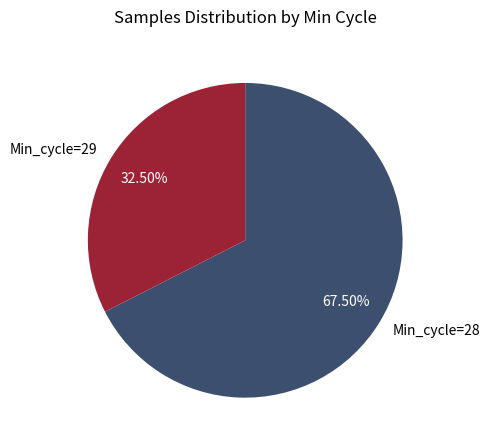

What portion of the pie excludes Min_cycle=29?

67.5%